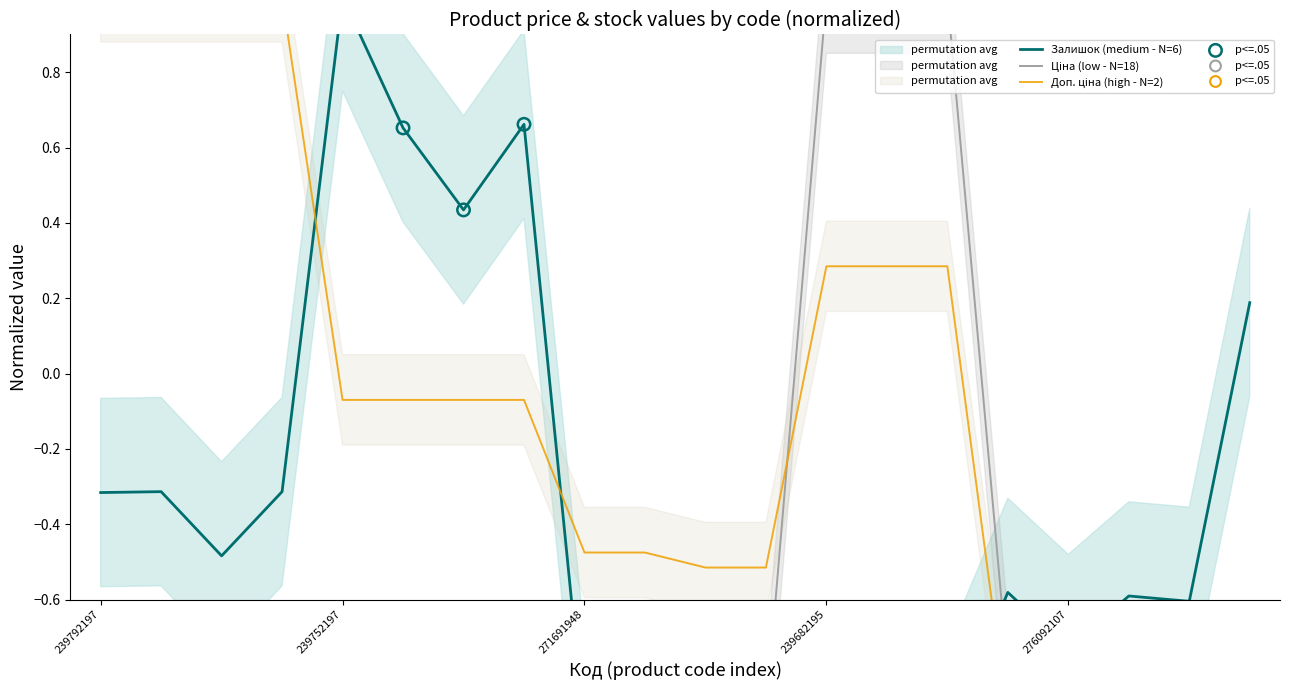

Is the value of Доп. ціна at 239752196 greater than the value of Ціна at 276092104?

Yes